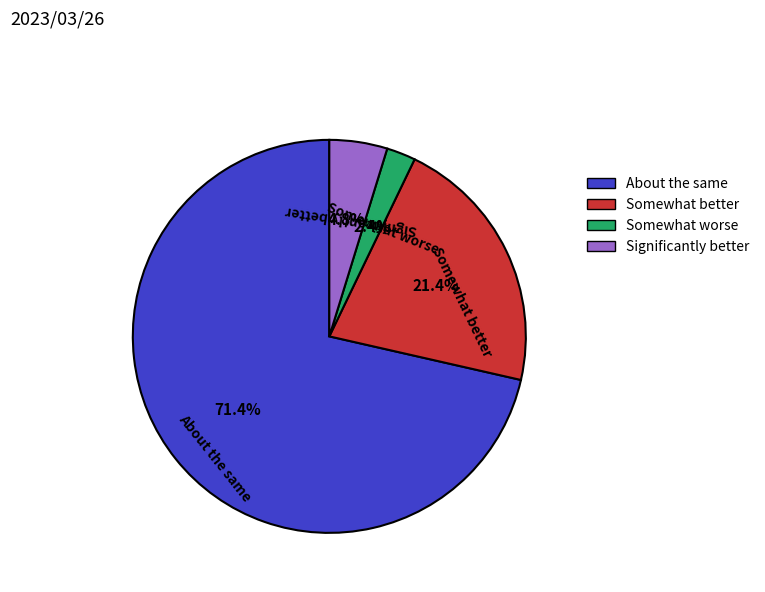

What percentage do About the same and Significantly better together represent?

76.2%